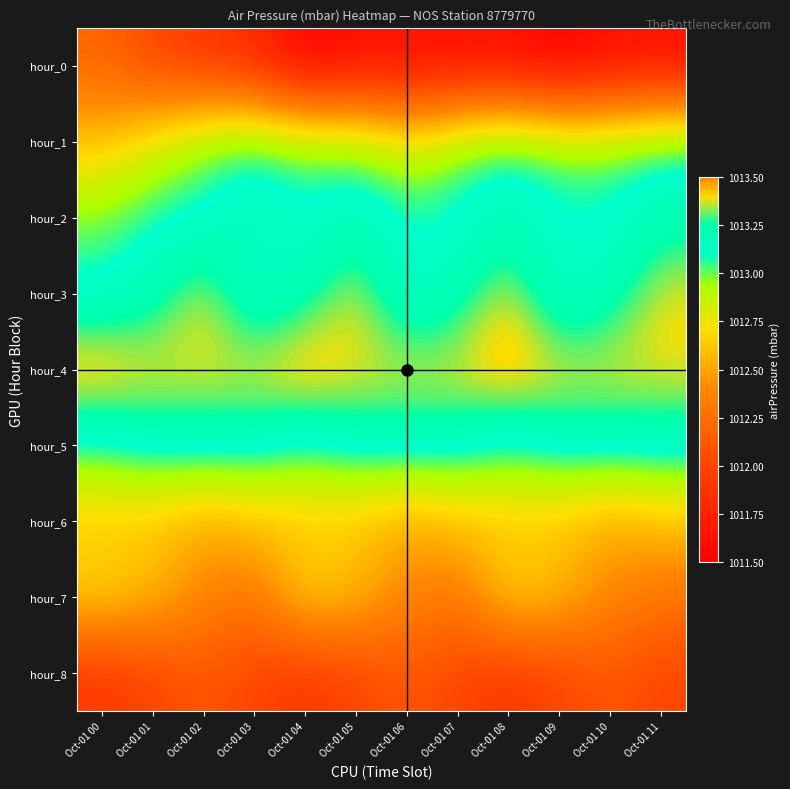

What is the smallest value displayed?

1011.5